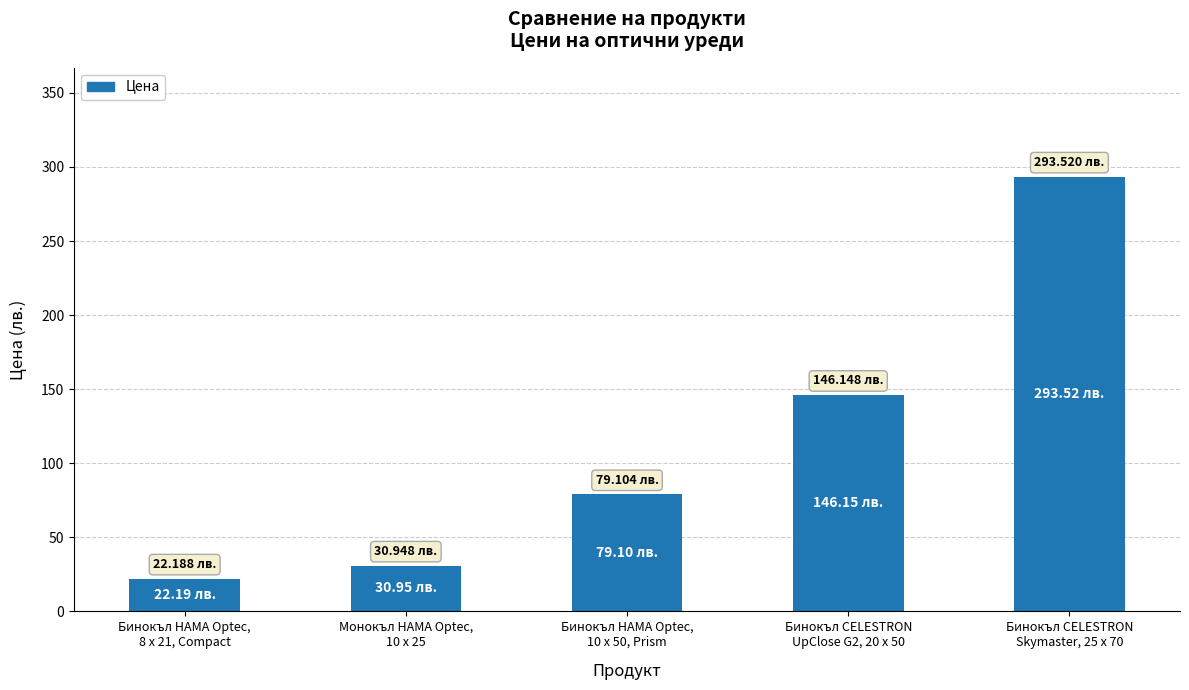

Which label corresponds to the smallest value in the chart?

Бинокъл HAMA Optec,
8 x 21, Compact